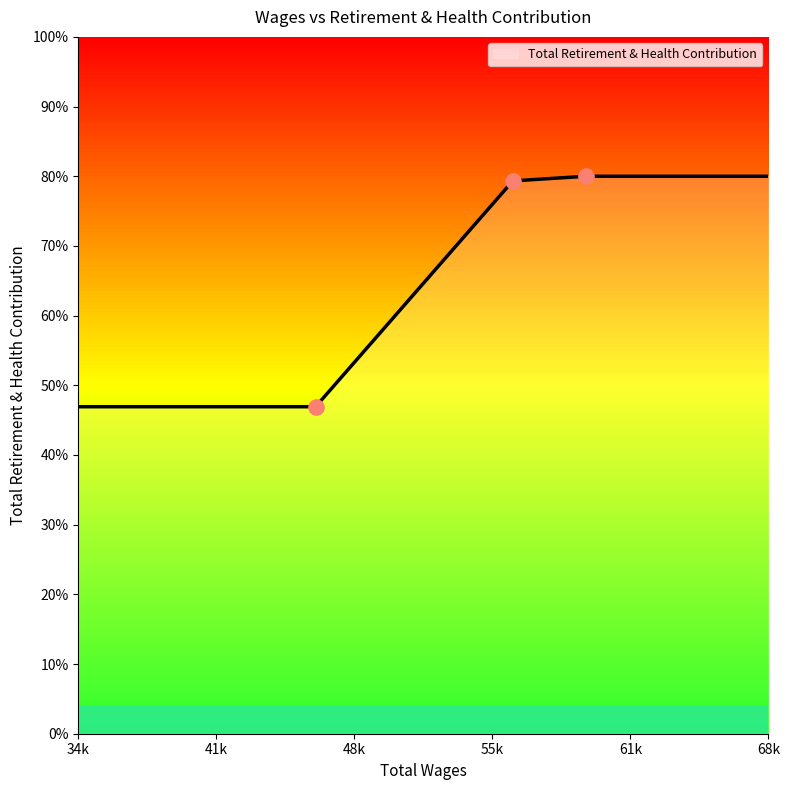

Between 56122.0 and 59682.0, which is larger?

59682.0